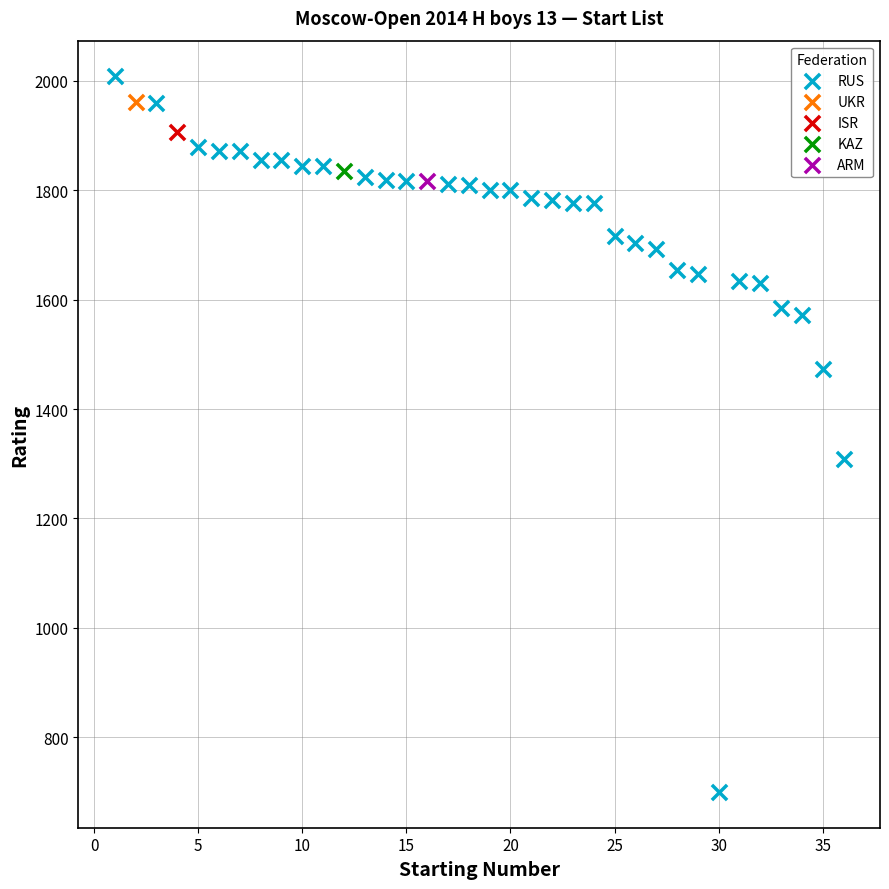

What are all the series names shown in the legend?

RUS, UKR, ISR, KAZ, ARM